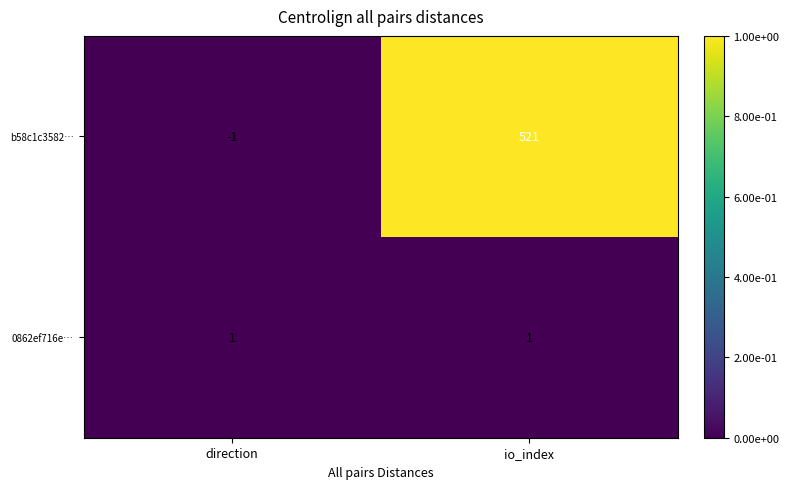

What is the difference between the b58c1c3582… values at io_index and direction?

522